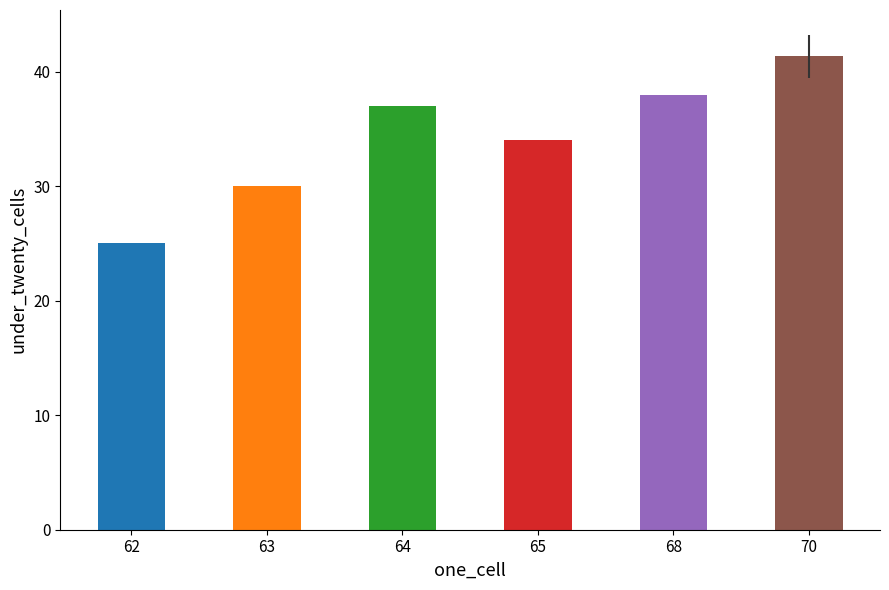

True or false: the data shows 30.0 at 63.

True